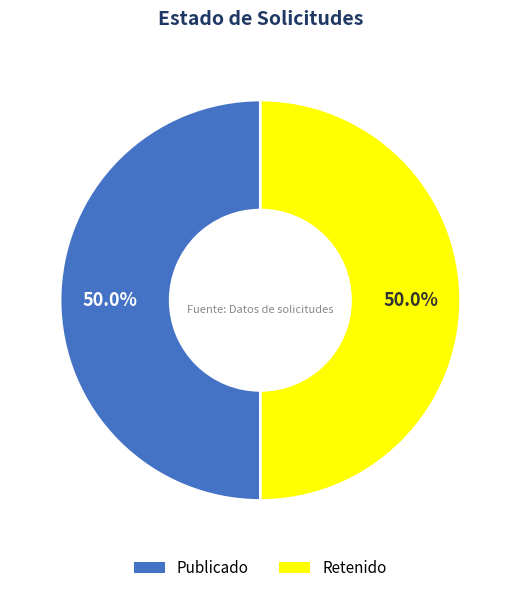

Approximately how many times larger is the value at Publicado compared to Retenido?

1.0